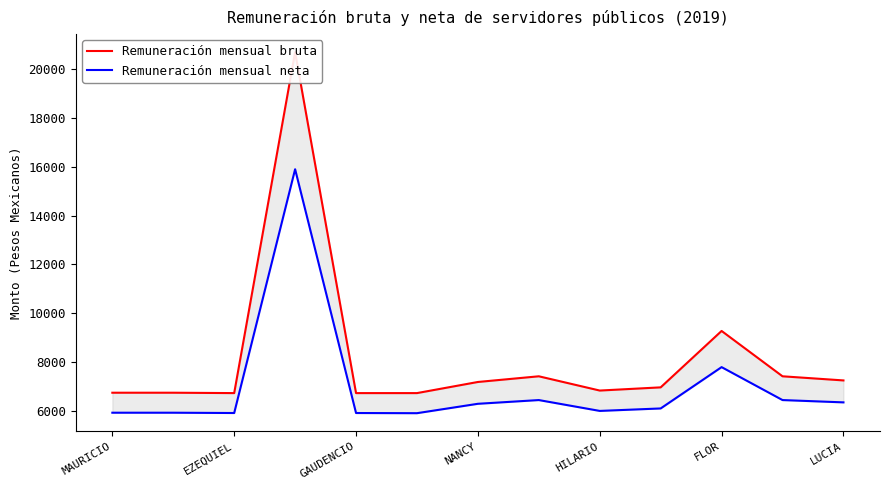

Between EZEQUIEL and NANCY, which series saw the biggest shift?

Remuneración mensual bruta